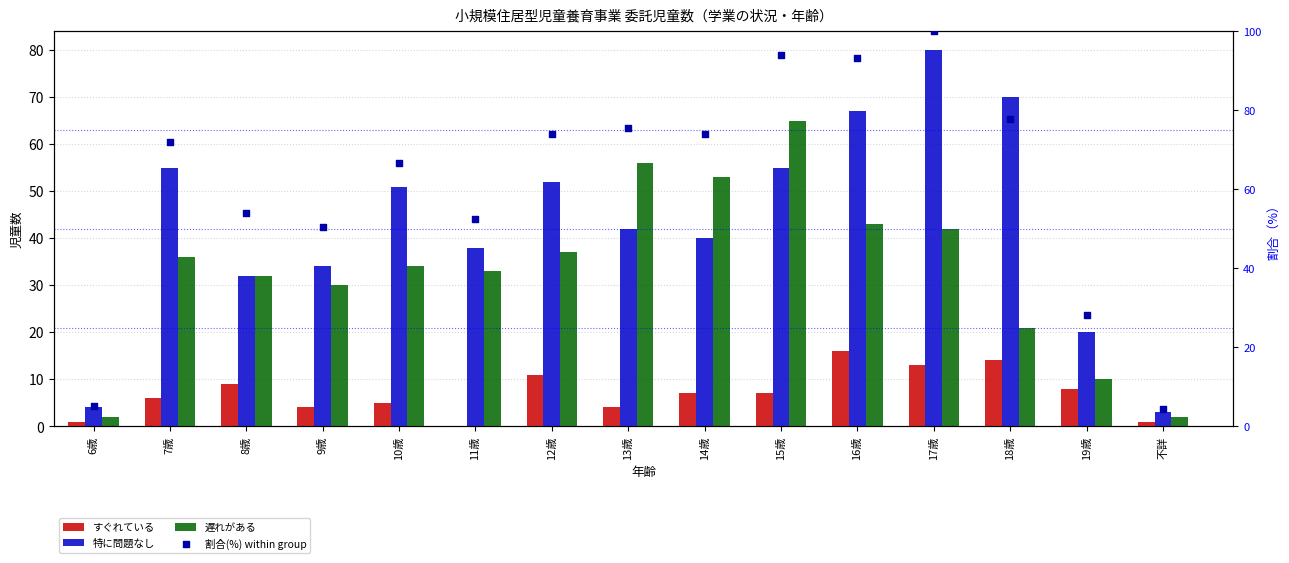

Which series reaches the maximum Y coordinate?

割合(%) within group